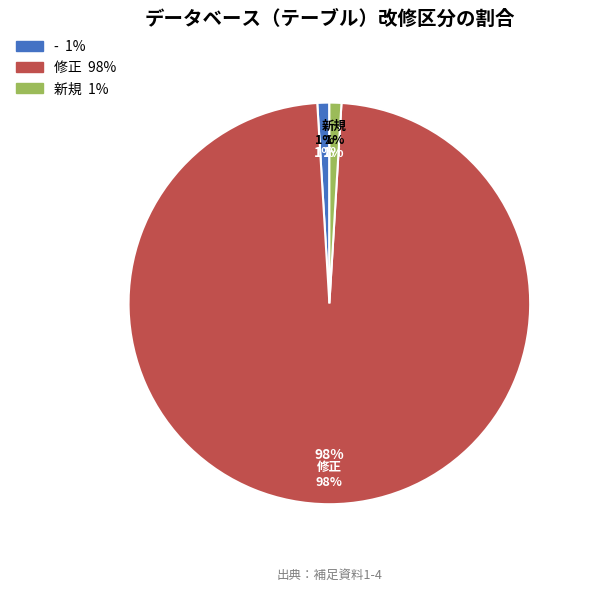

What portion of the pie excludes -?

99.0%